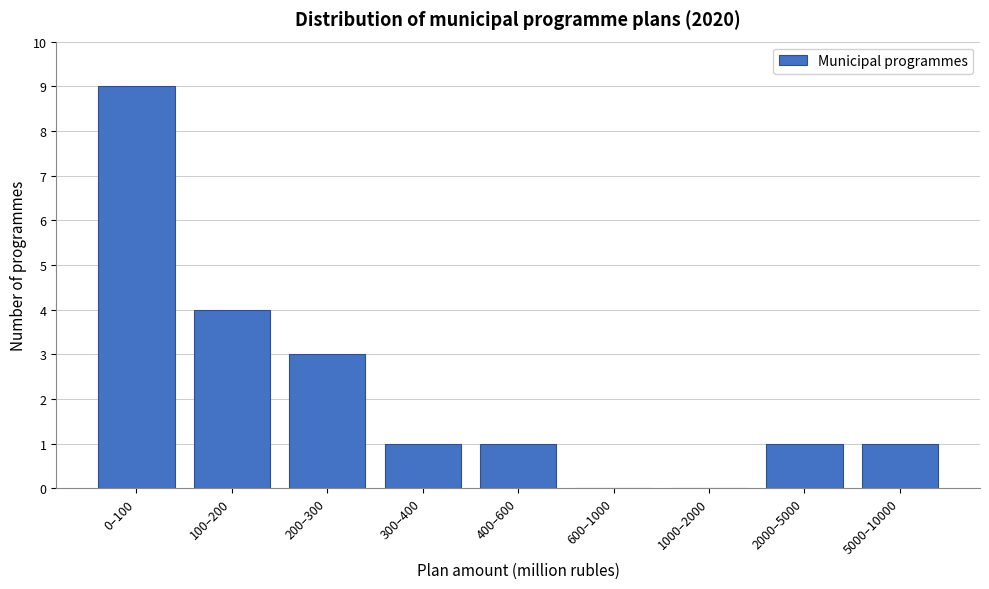

Reading left to right, what are all the values shown in this chart?

0–100=9	100–200=4	200–300=3	300–400=1	400–600=1	600–1000=0	1000–2000=0	2000–5000=1	5000–10000=1